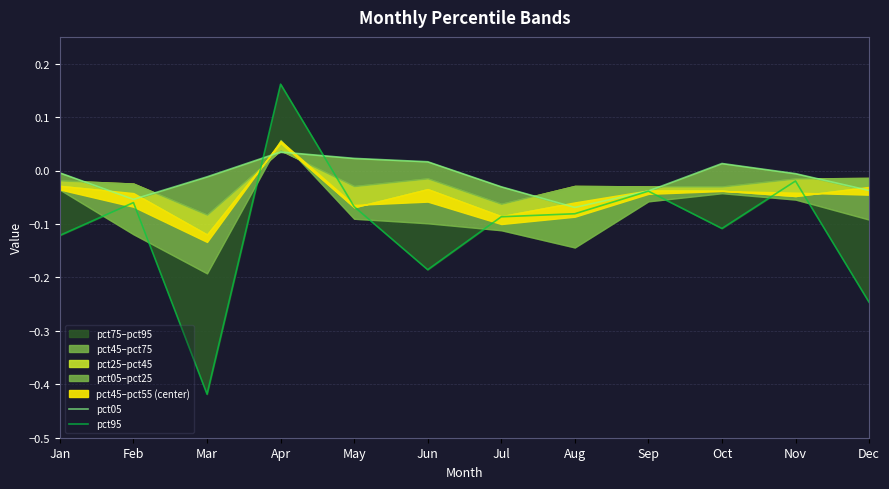

Which category has the lowest value in the pct05 series?

Aug